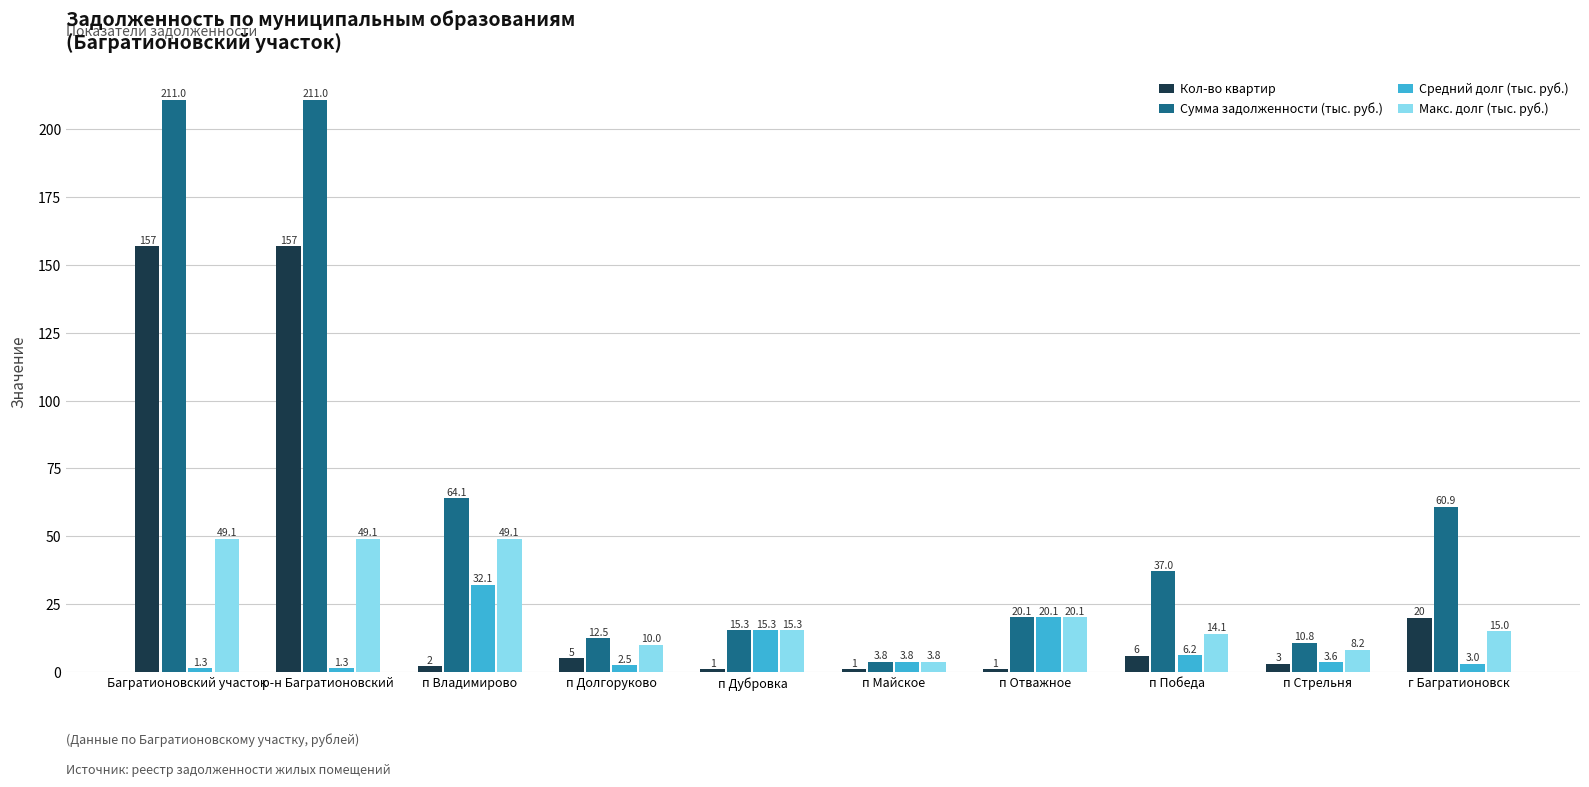

How many series are shown in this chart?

4